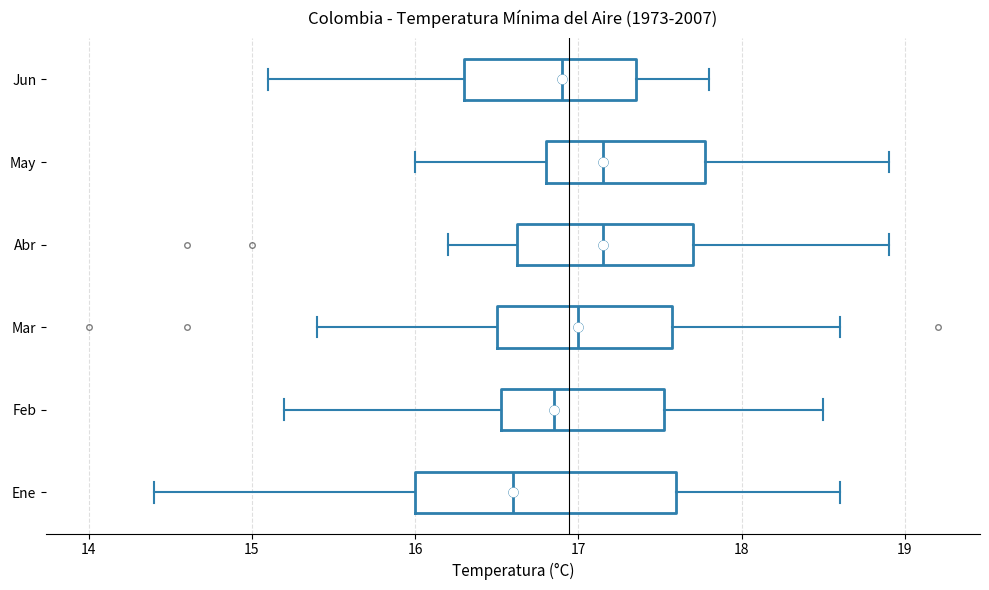

Reading bottom to top, read every box against the x-axis: the position of its median line, the range the box covers, and the ends of its whiskers. The values are not printed on the chart, so give them approximately, as read against the axis.

Ene: median 16.6, box 16.0 to 17.6, whiskers 14.4 to 18.6
Feb: median 16.9, box 16.5 to 17.5, whiskers 15.2 to 18.5
Mar: median 17.0, box 16.5 to 17.6, whiskers 15.4 to 18.6
Abr: median 17.2, box 16.6 to 17.7, whiskers 16.2 to 18.9
May: median 17.2, box 16.8 to 17.8, whiskers 16.0 to 18.9
Jun: median 16.9, box 16.3 to 17.4, whiskers 15.1 to 17.8